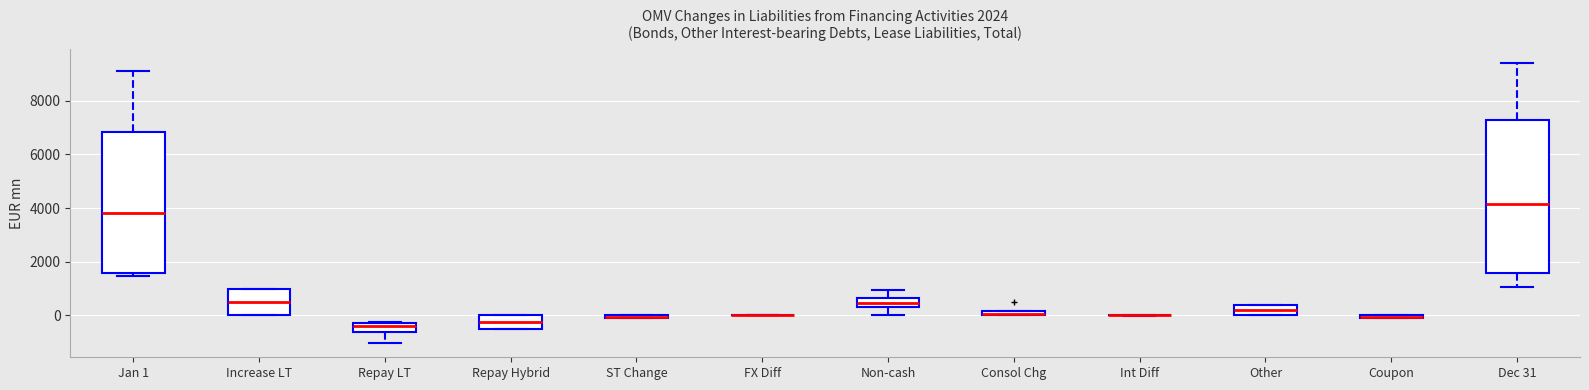

Where does the median line of the box for Increase LT sit on the y-axis? The values are not printed on the chart, so give them approximately, as read against the axis.

400